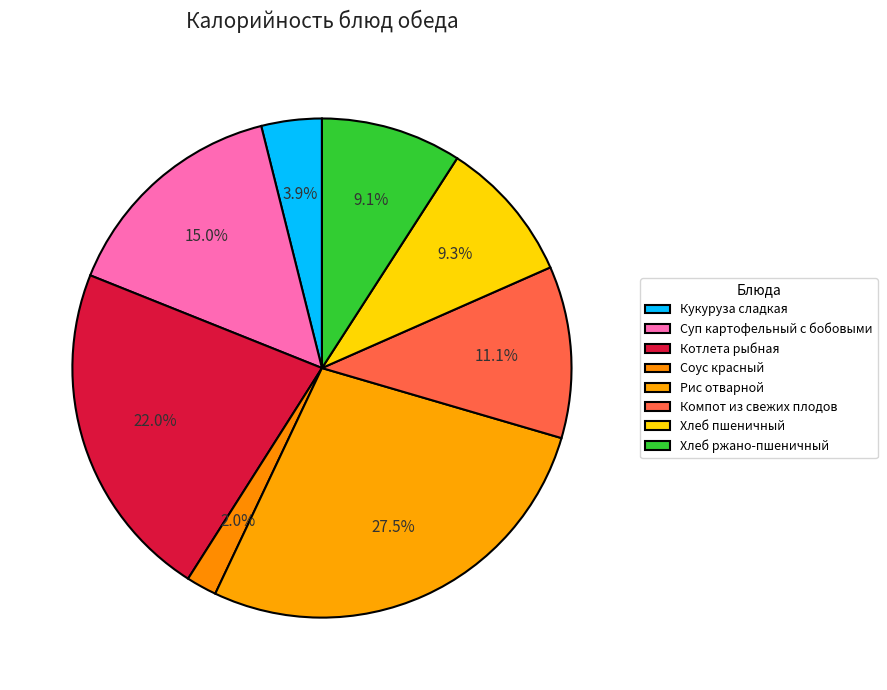

Which has a higher value, Хлеб пшеничный or Хлеб ржано-пшеничный?

Хлеб пшеничный